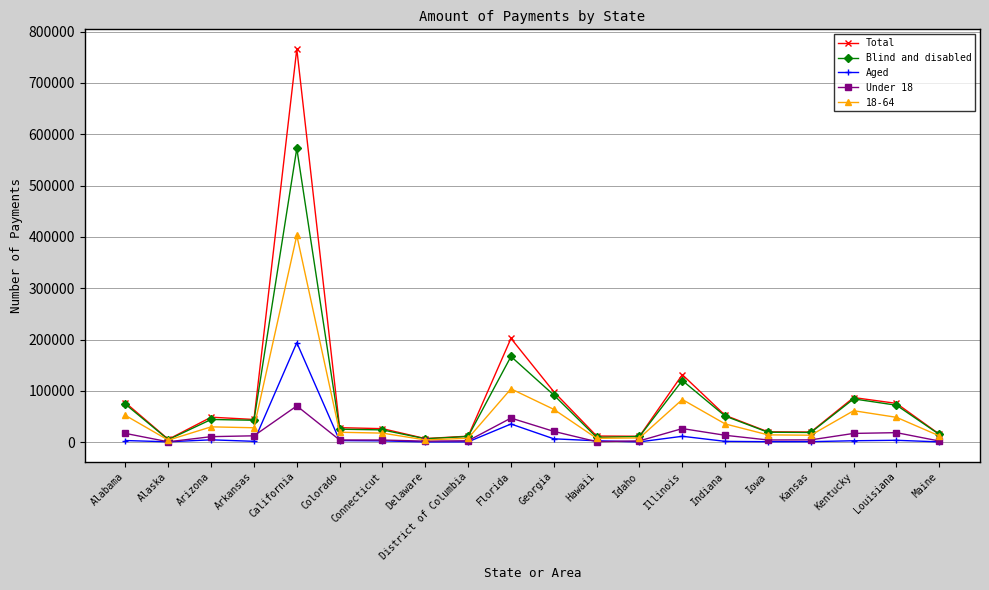

What is the sum of the Aged values at Alaska and Idaho?

1047